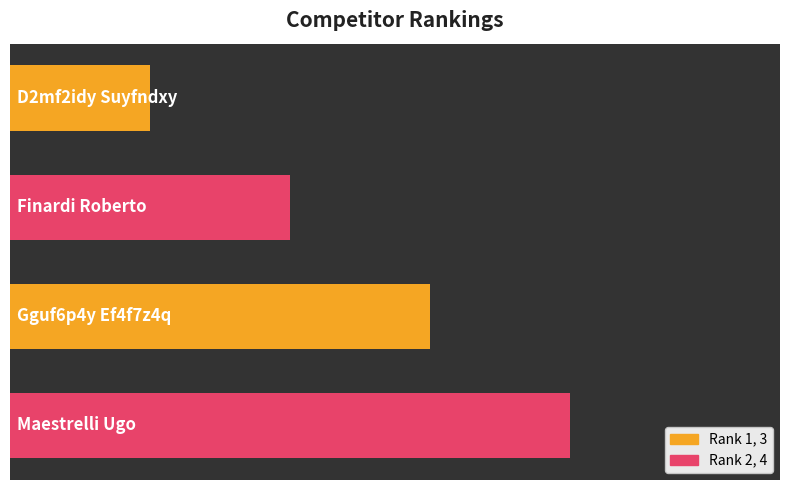

Are the bars grouped side by side (vs. stacked)?

No